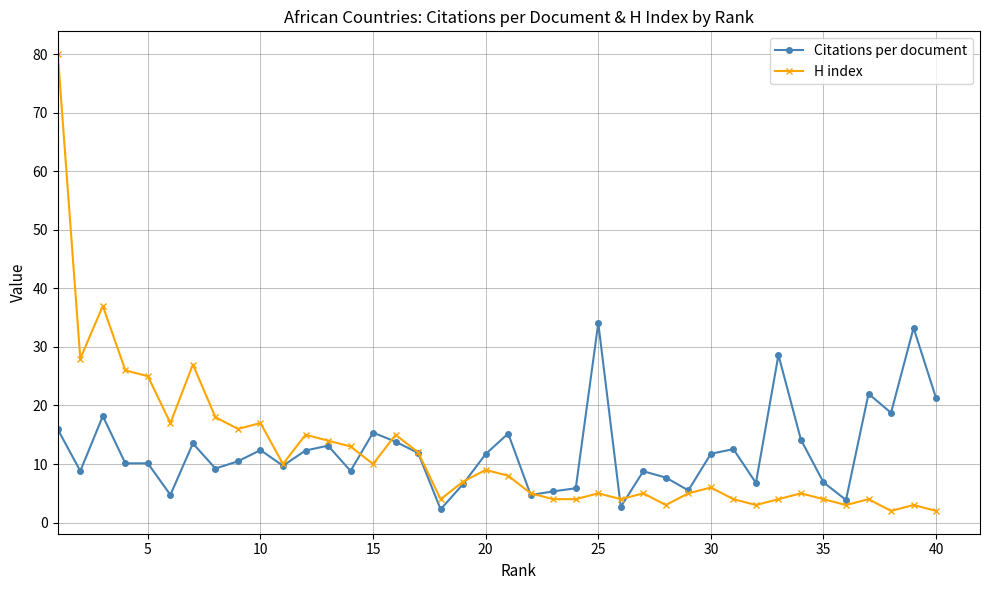

What is the value of the Citations per document point at the 22nd from the left?

4.7